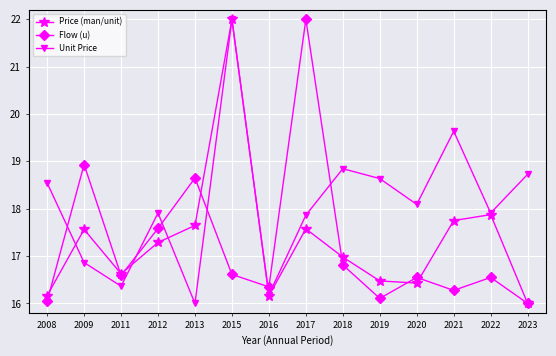

Reading left to right, list all the values displayed in this chart.

Price (man/unit): 2008=16.2	2009=17.6	2011=16.6	2012=17.3	2013=17.6	2015=22.0	2016=16.2	2017=17.6	2018=17.0	2019=16.5	2020=16.4	2021=17.8	2022=17.9	2023=16.0
Flow (u): 2008=16.0	2009=18.9	2011=16.6	2012=17.6	2013=18.6	2015=16.6	2016=16.3	2017=22.0	2018=16.8	2019=16.1	2020=16.5	2021=16.3	2022=16.5	2023=16.0
Unit Price: 2008=18.5	2009=16.9	2011=16.4	2012=17.9	2013=16.0	2015=22.0	2016=16.2	2017=17.9	2018=18.8	2019=18.6	2020=18.1	2021=19.6	2022=17.9	2023=18.7